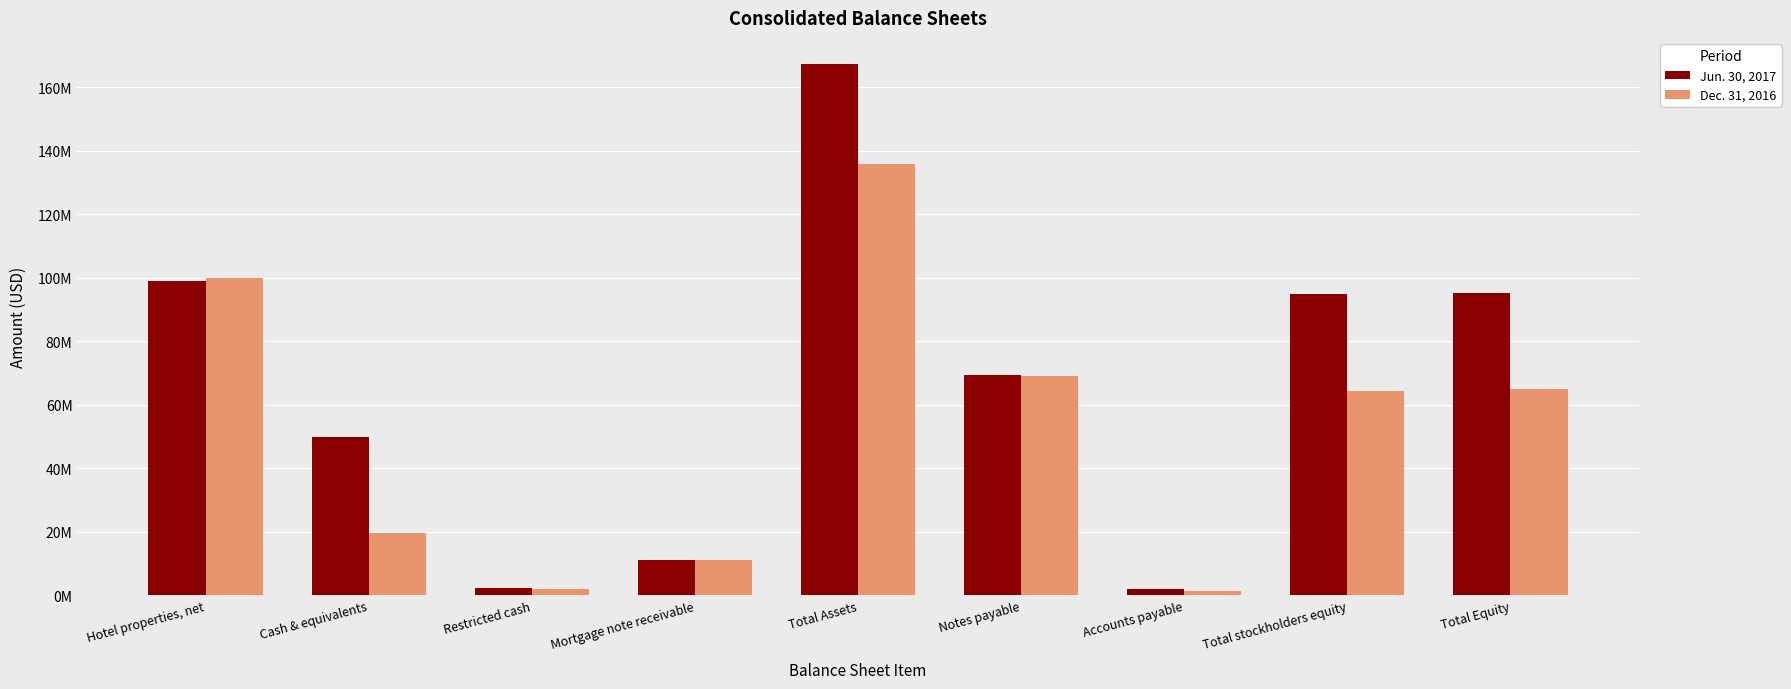

What is the label of the 8th bar from the left?

Total stockholders equity